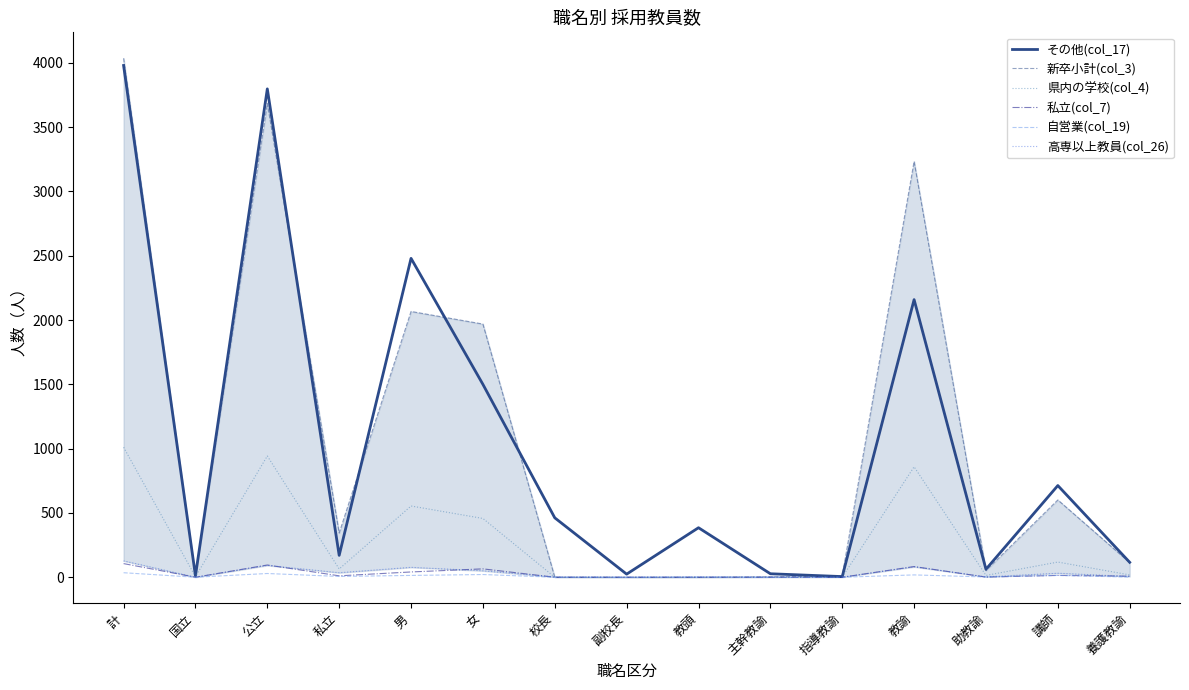

The その他(col_17) series shows 116 at 養護教諭. True or false?

True